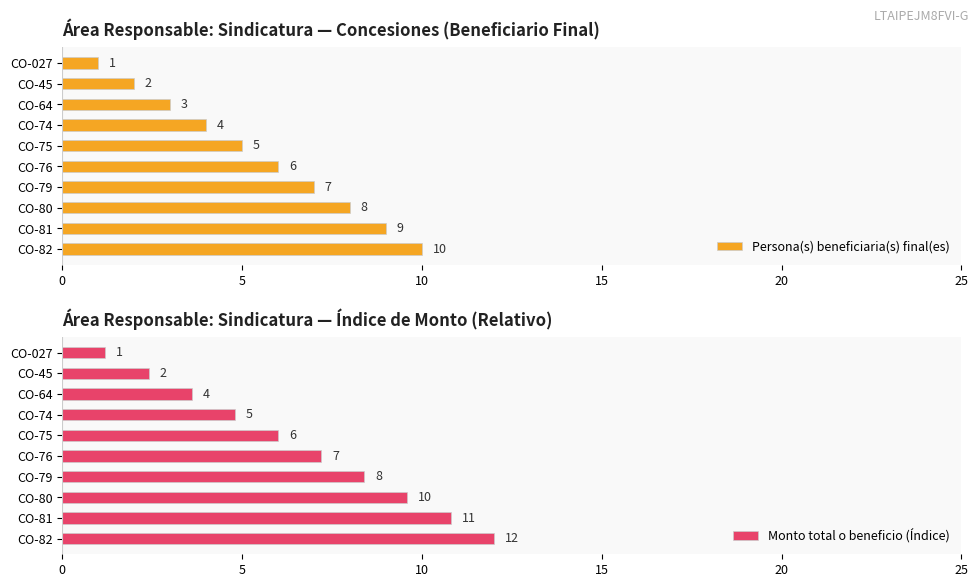

The value of Persona(s) beneficiaria(s) final(es) at CO-82 is 6. True or false?

False